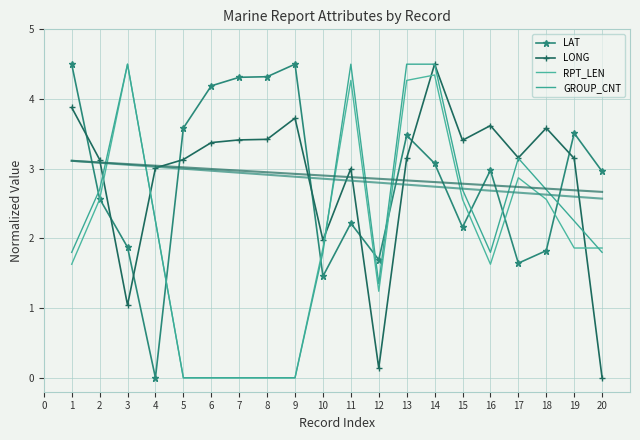

The GROUP_CNT series shows 4.5 at 11. True or false?

True